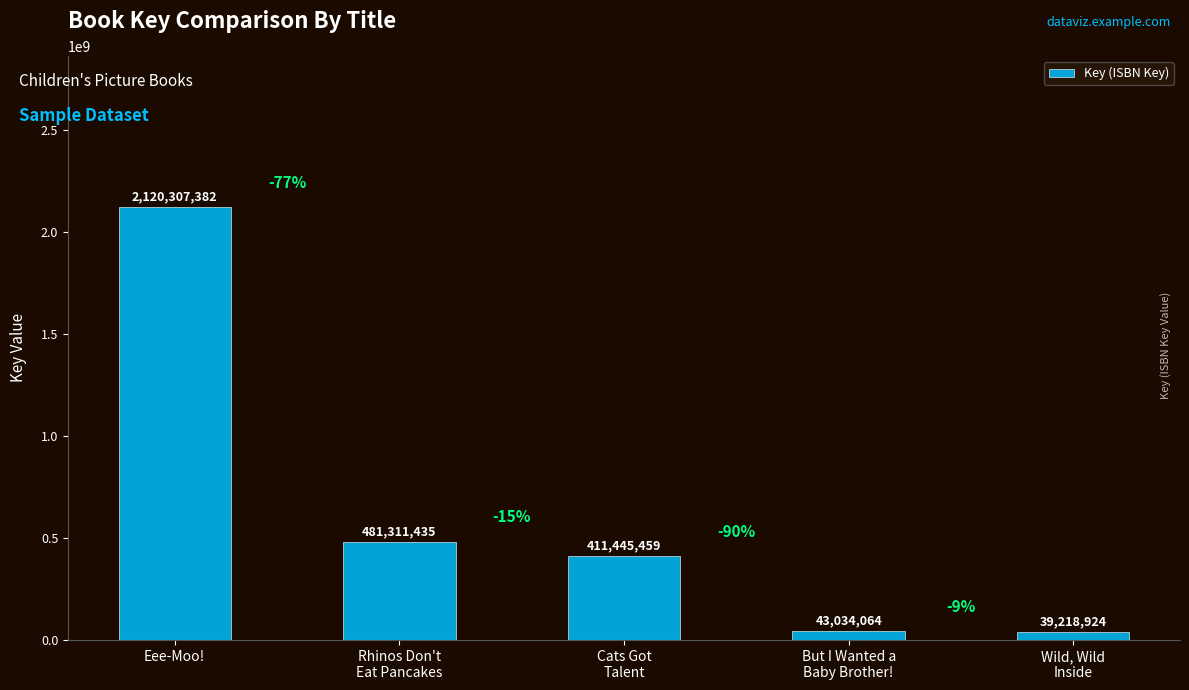

What is the difference between the maximum and minimum values?

2081088458